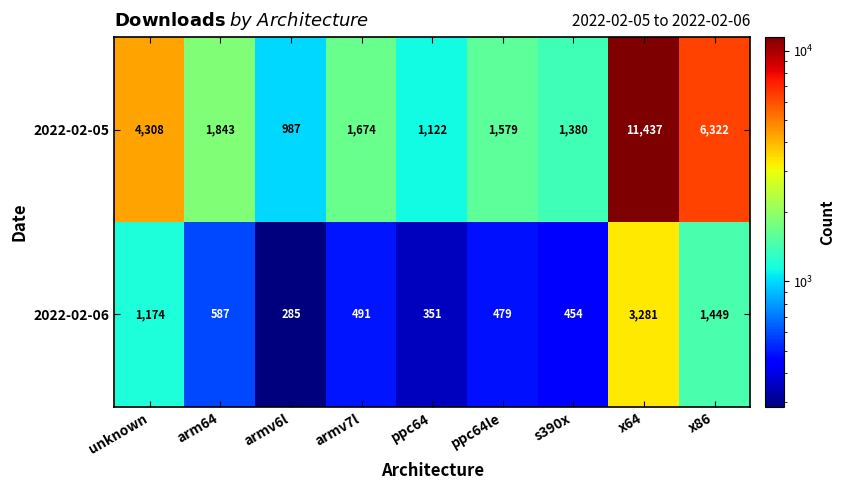

How many series are shown in this chart?

2